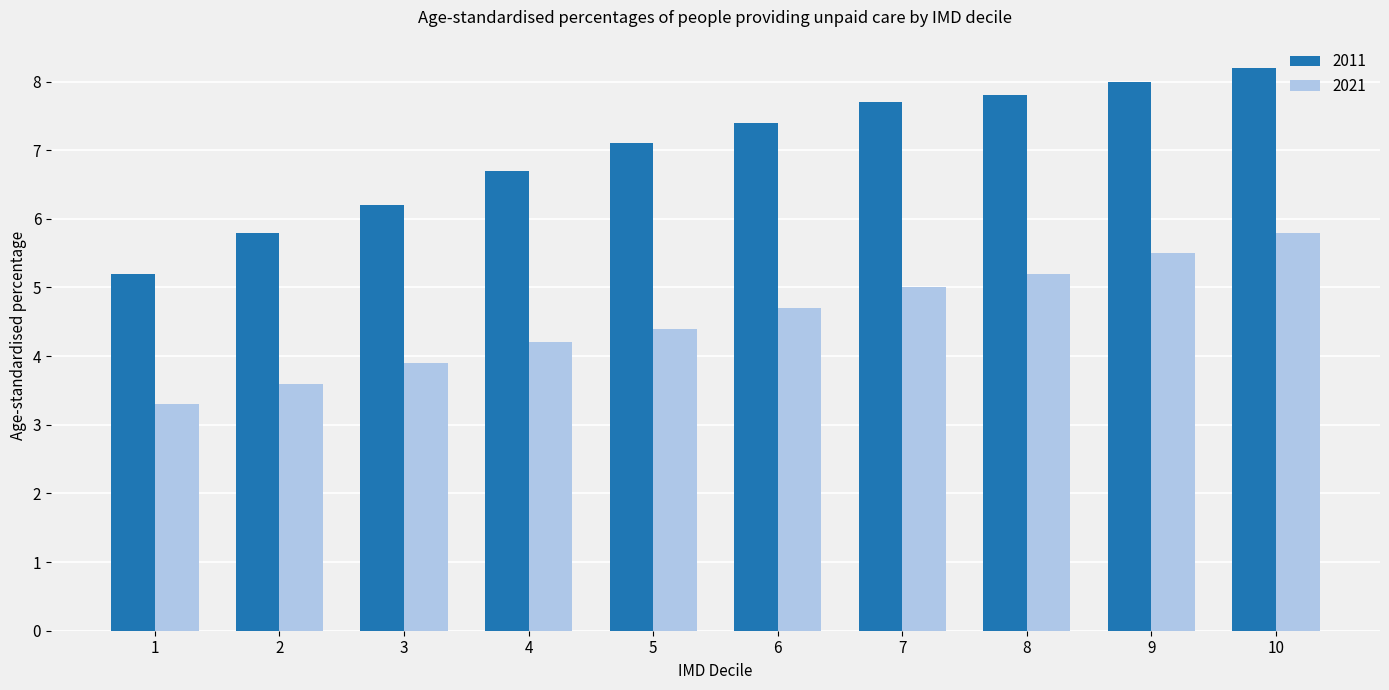

How many groups of bars are there?

10